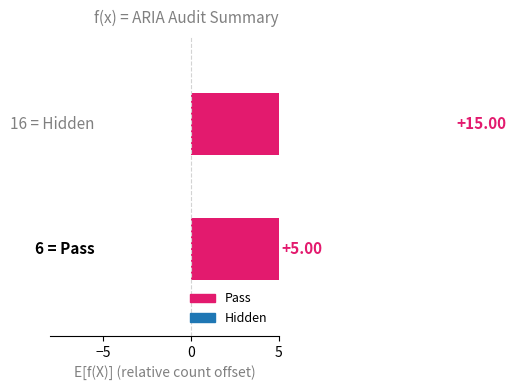

How many bars are there in total?

2